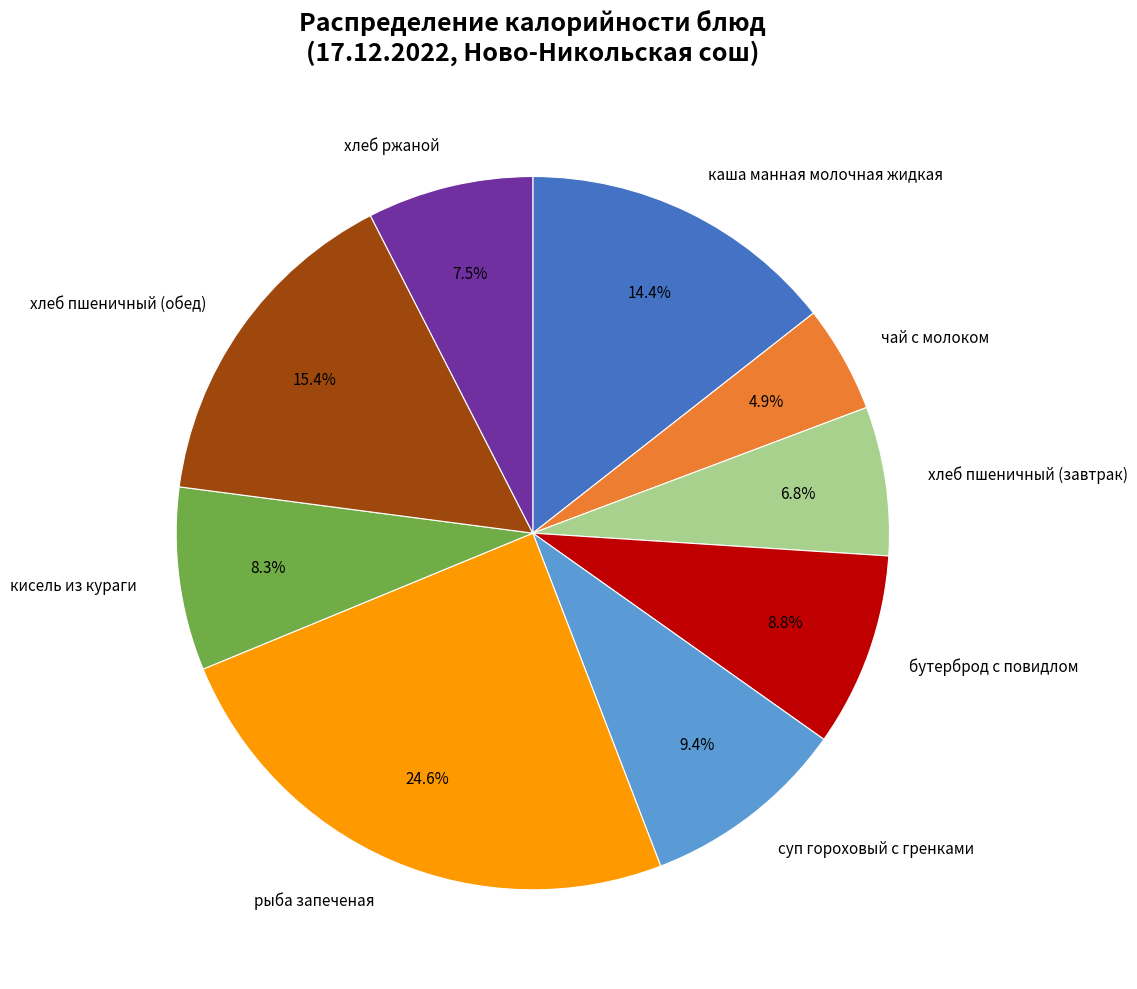

Is it true that бутерброд с повидлом is 21% of the pie?

False